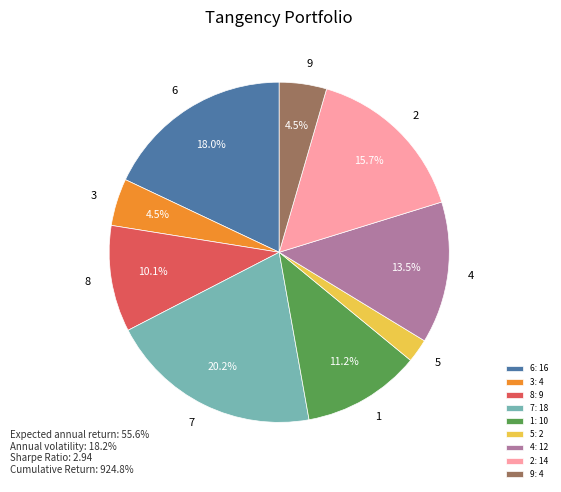

Do 5 and 1 together represent more than half of the pie?

No